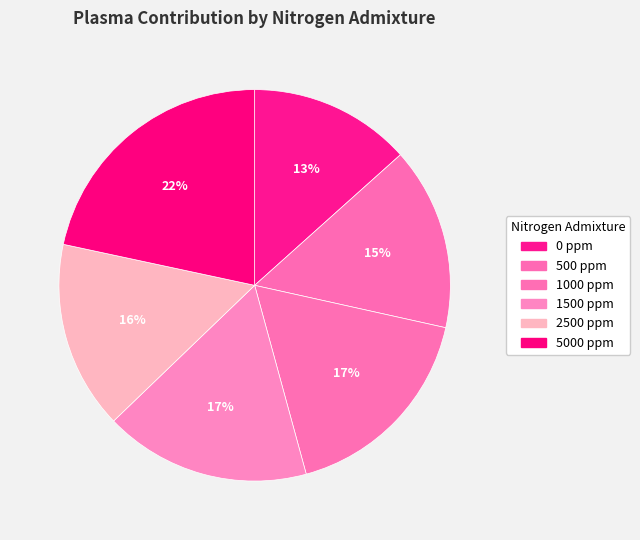

Is it true that 5000 ppm is 28% of the pie?

False